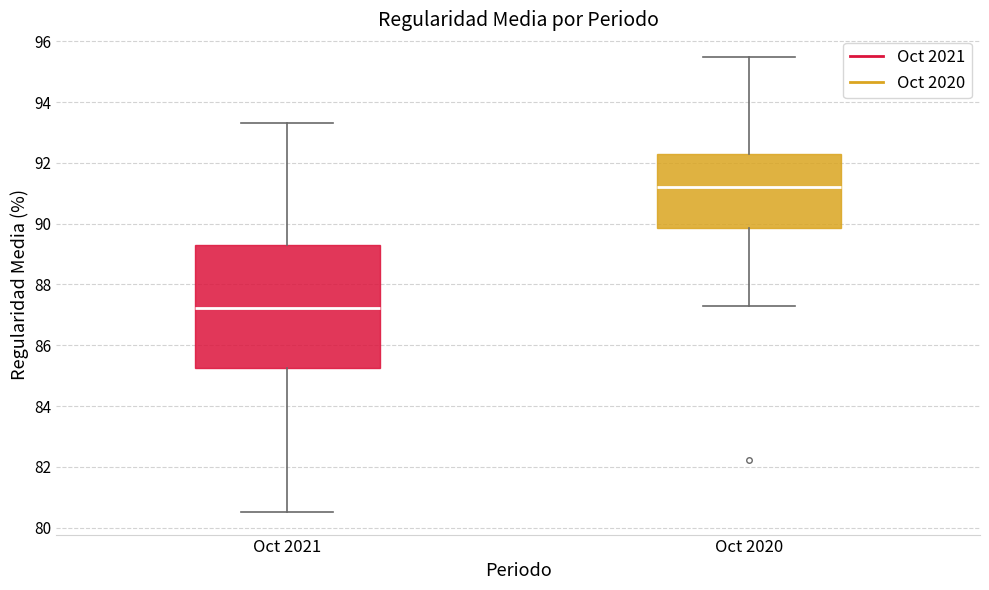

Which box has the lowest median line?

Oct 2021